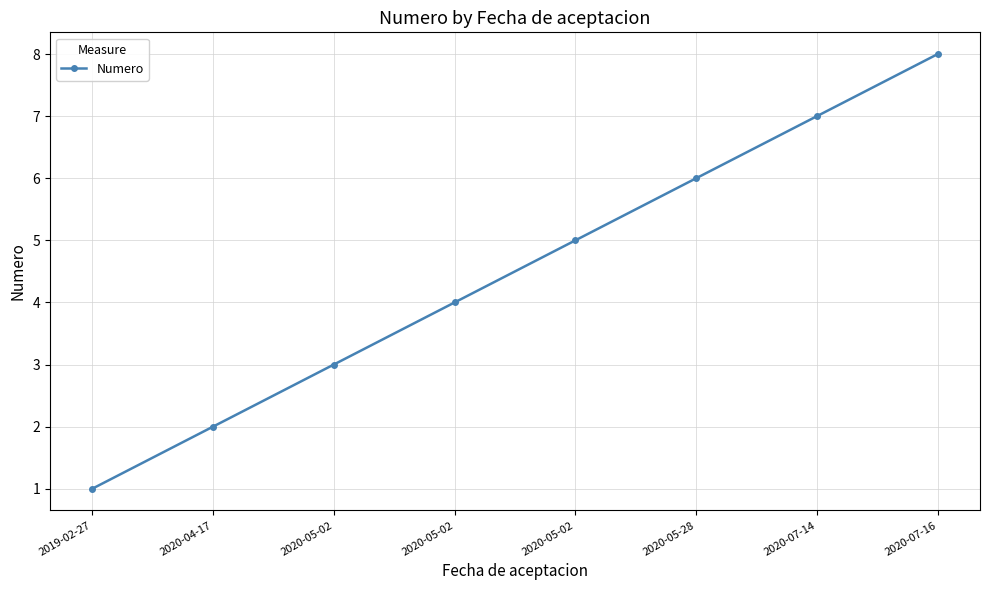

At which label does the data first exceed 5?

2020-05-28